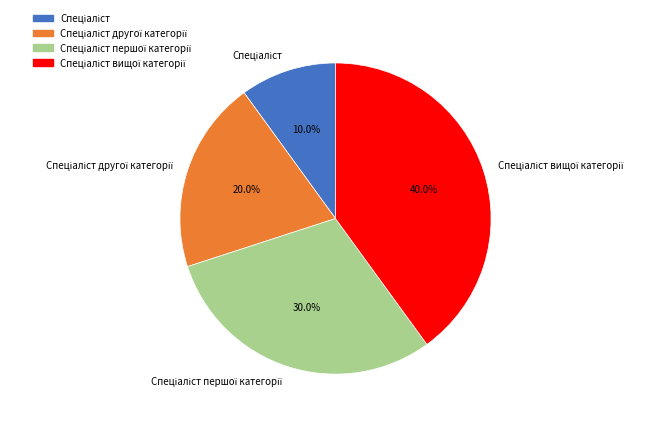

Is there any slice that represents more than half of the pie?

No